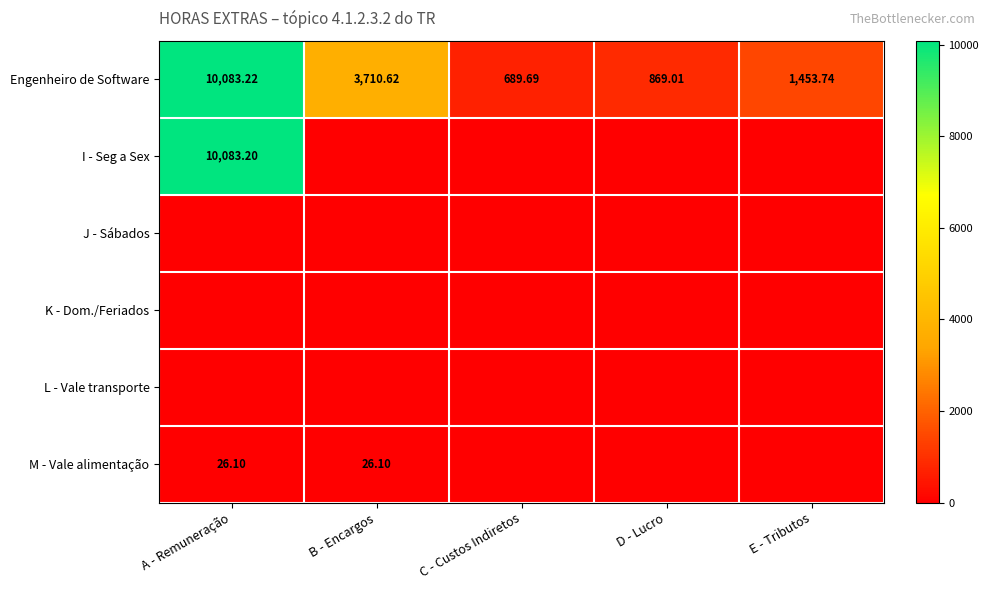

Where is Engenheiro de Software nearest to the value 5386?

B - Encargos